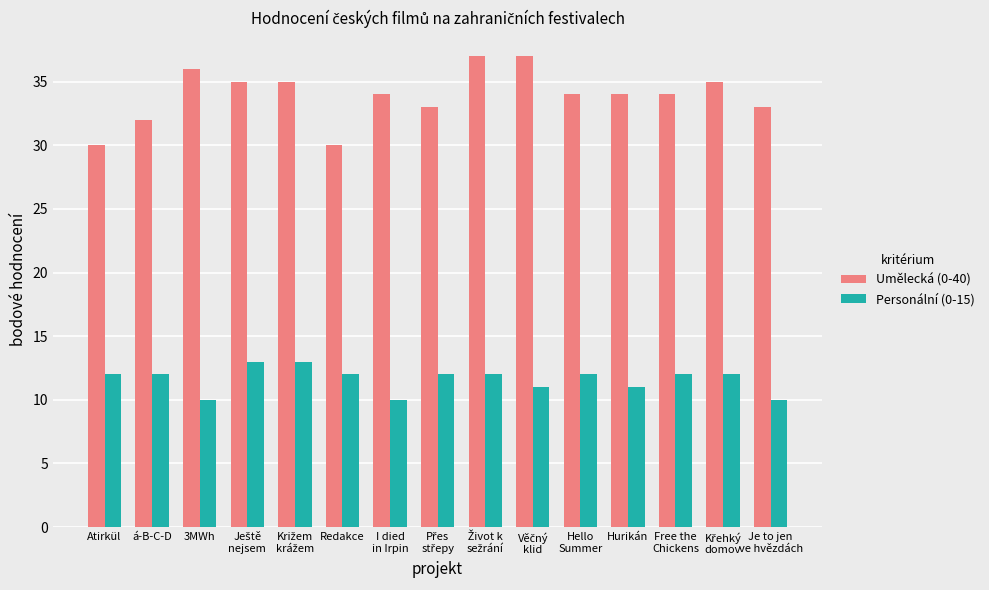

At which label does Umělecká (0-40) first exceed 34?

3MWh